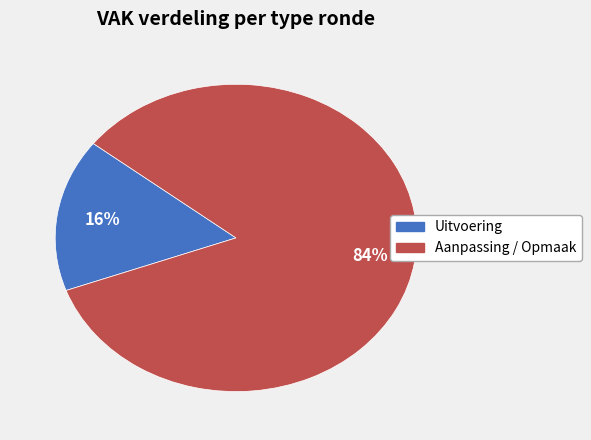

Is there a majority slice in this chart?

Yes